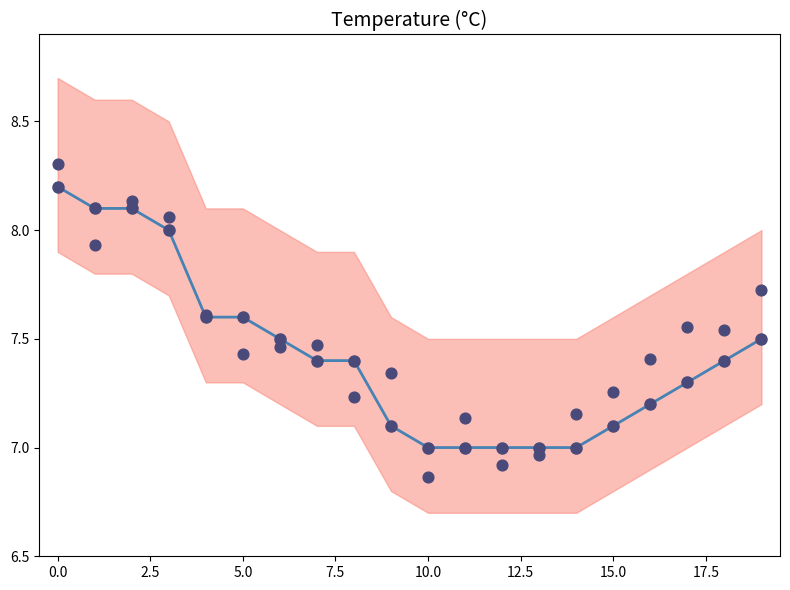

What is the total value across all series at 14?

14.2